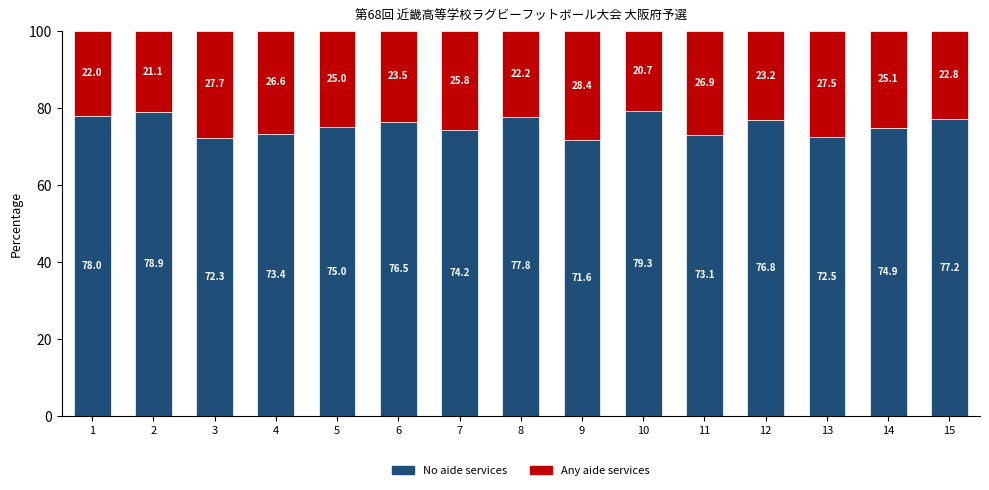

What is the maximum value for No aide services?

79.3